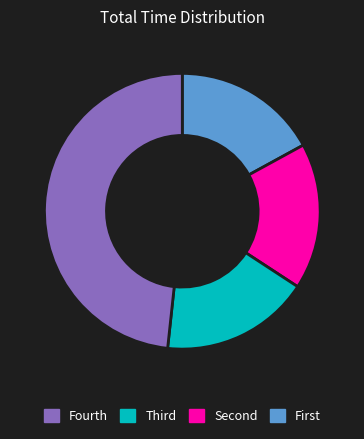

Is there a majority slice in this chart?

No